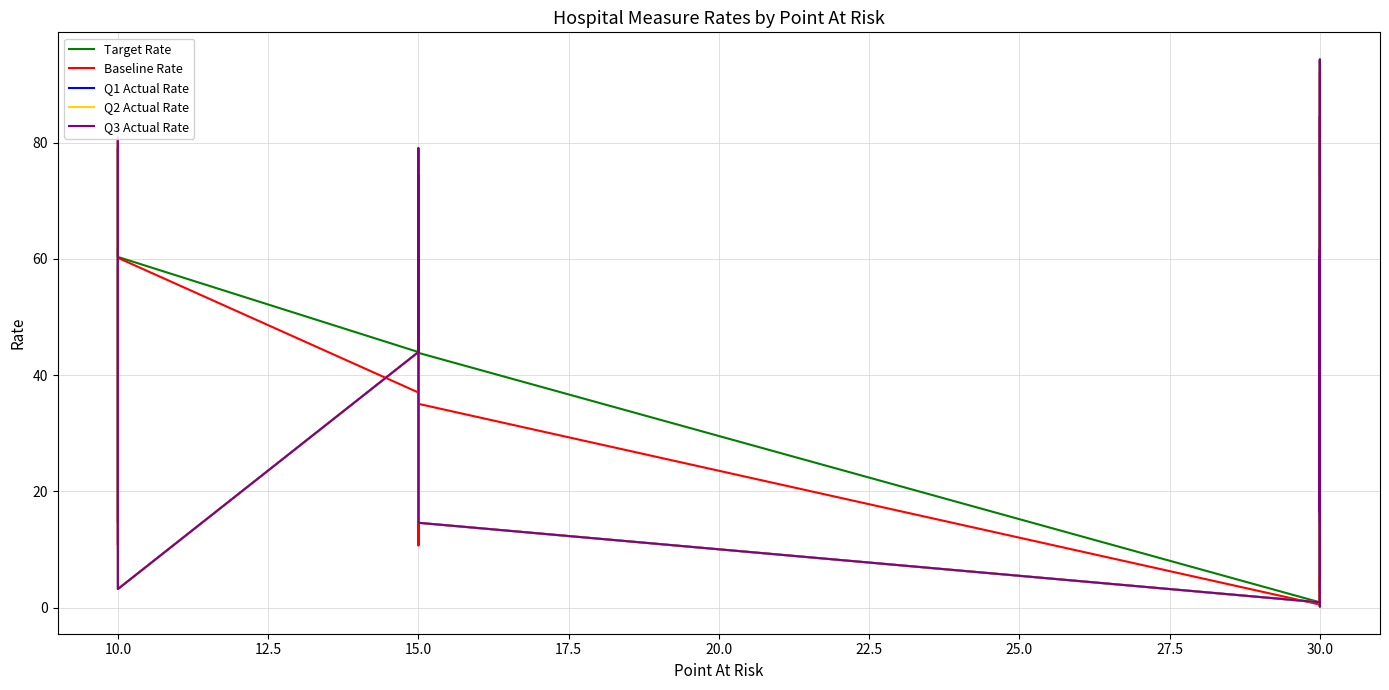

True or false: Target Rate has more than 2 points higher than both neighbors.

True